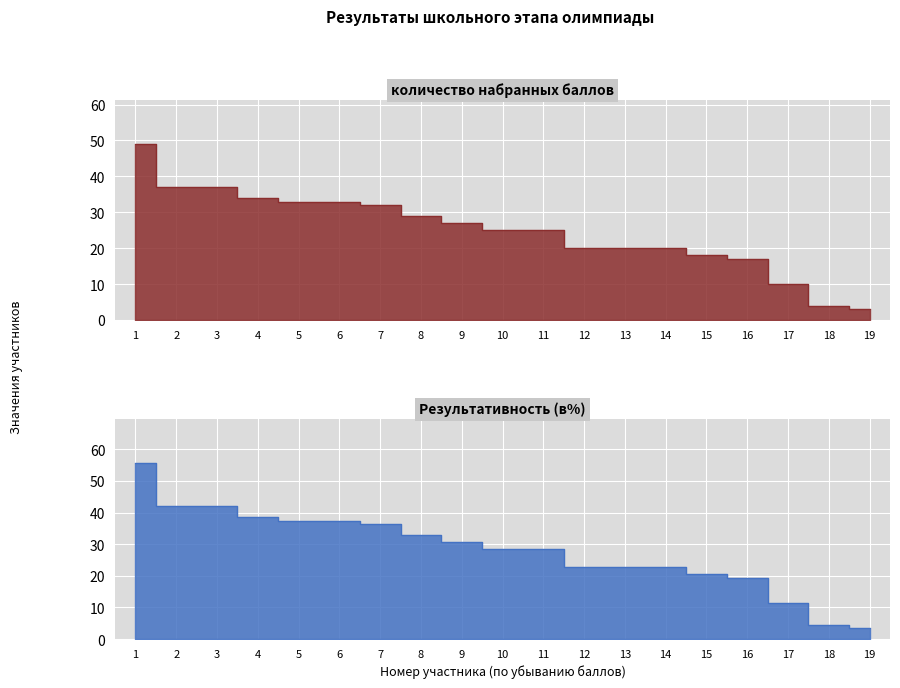

True or false: Результативность (в%) and количество набранных баллов cross at least once.

False